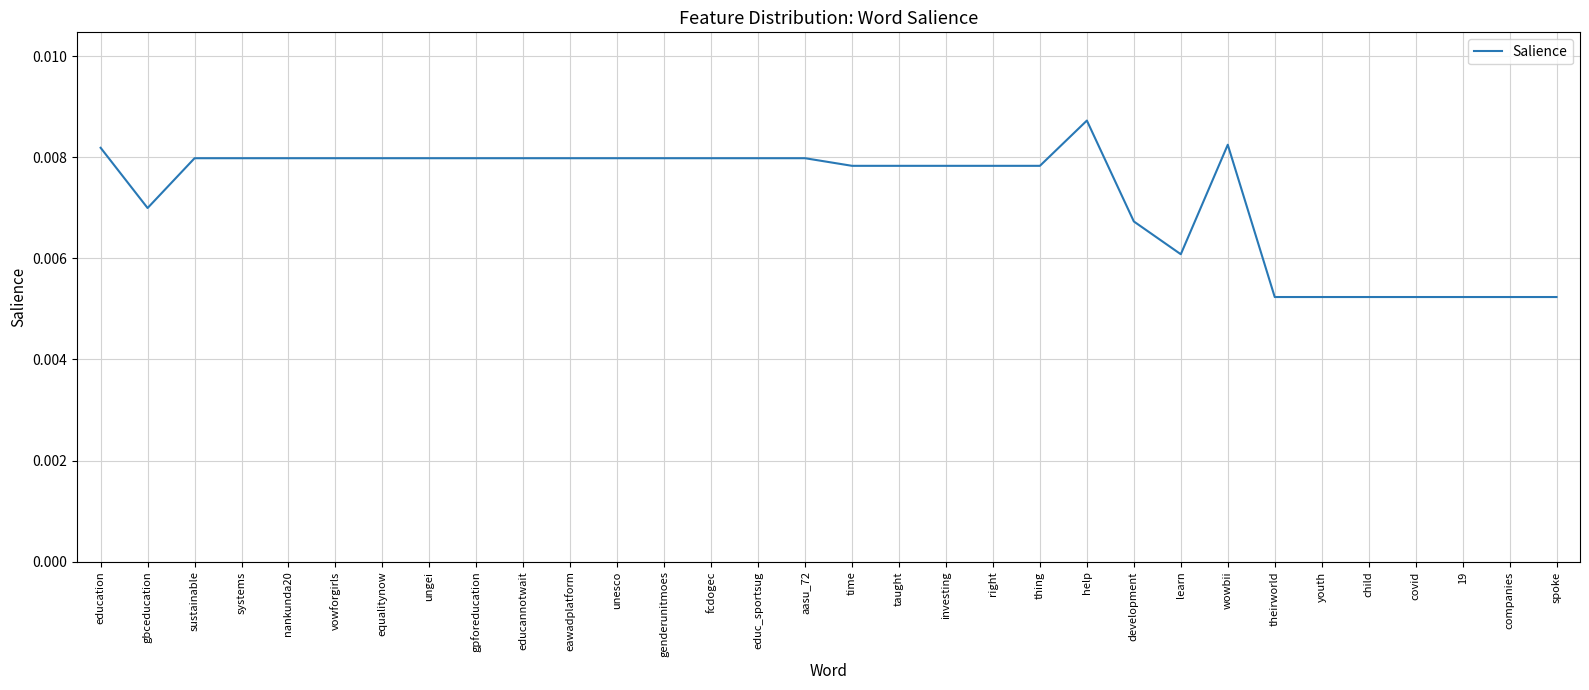

How many lines are shown in the chart?

1